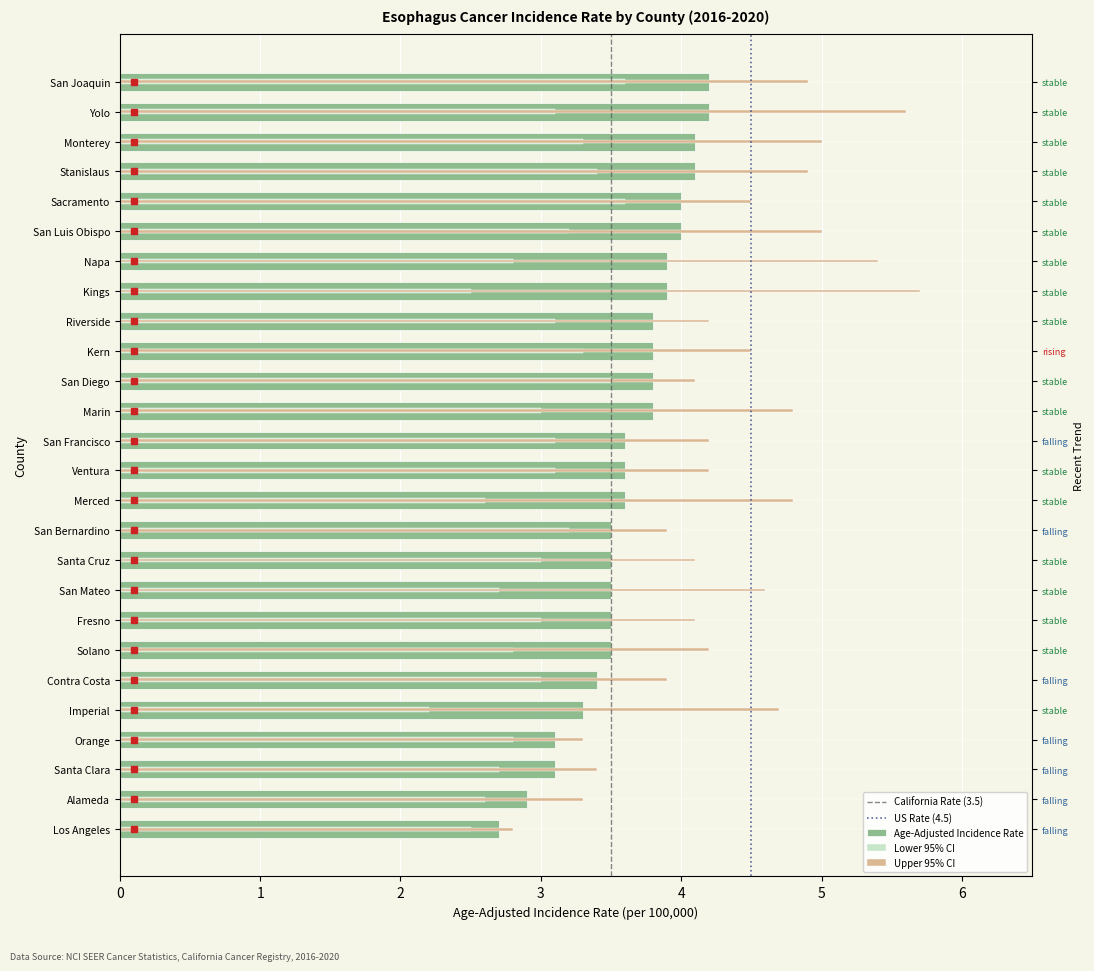

Which series has the widest spread of values?

Upper 95% CI